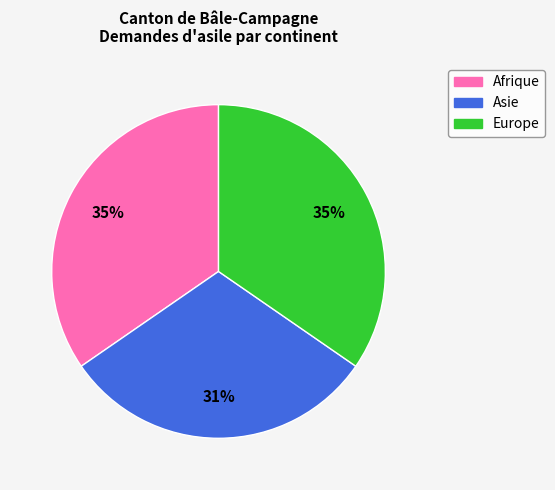

To the nearest percent, what is the difference between the largest and smallest slice percentages?

4%